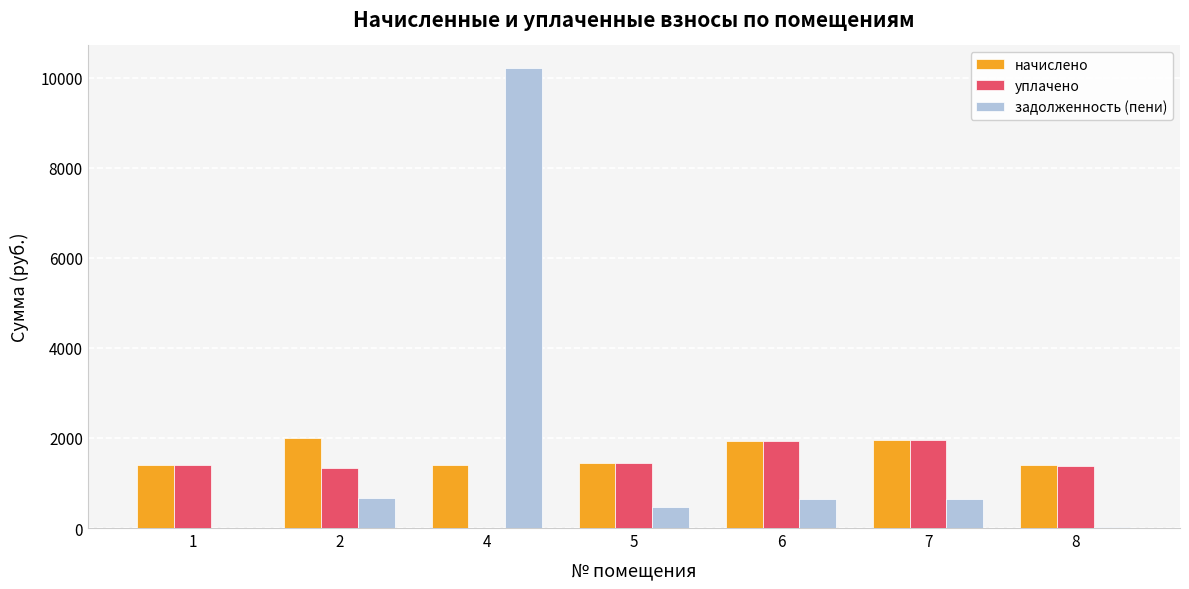

Which series has the largest range (max minus min)?

задолженность (пени)